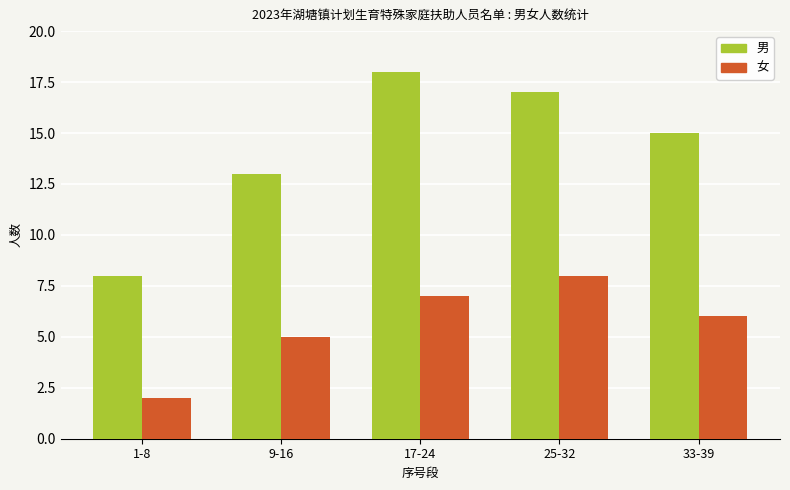

Which series changed the most between 9-16 and 17-24?

男